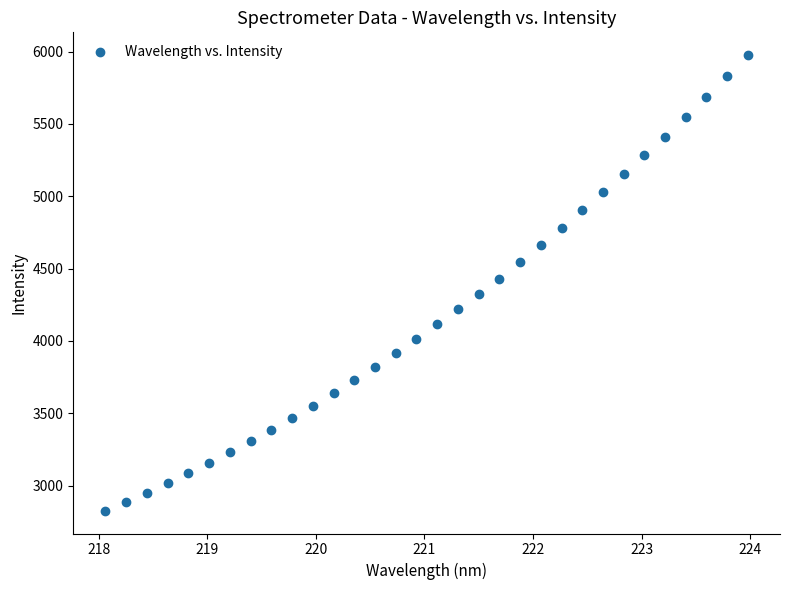

What is the range of X values (max minus min)?

5.9